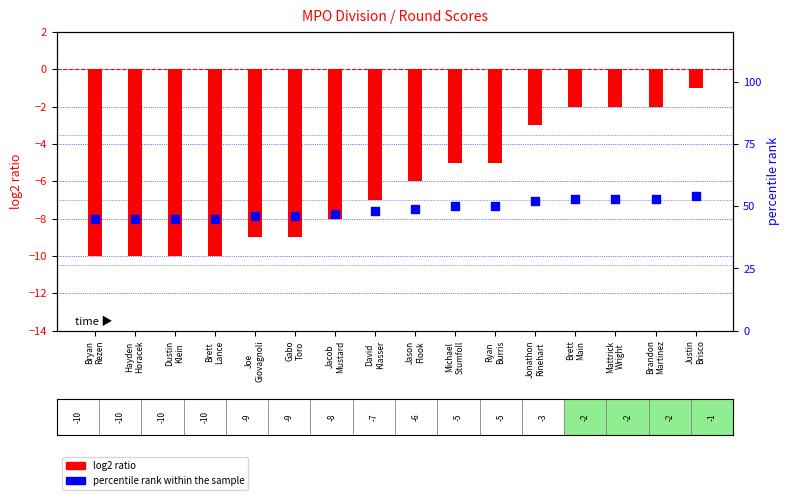

Which series reaches the maximum Y coordinate?

percentile rank within the sample